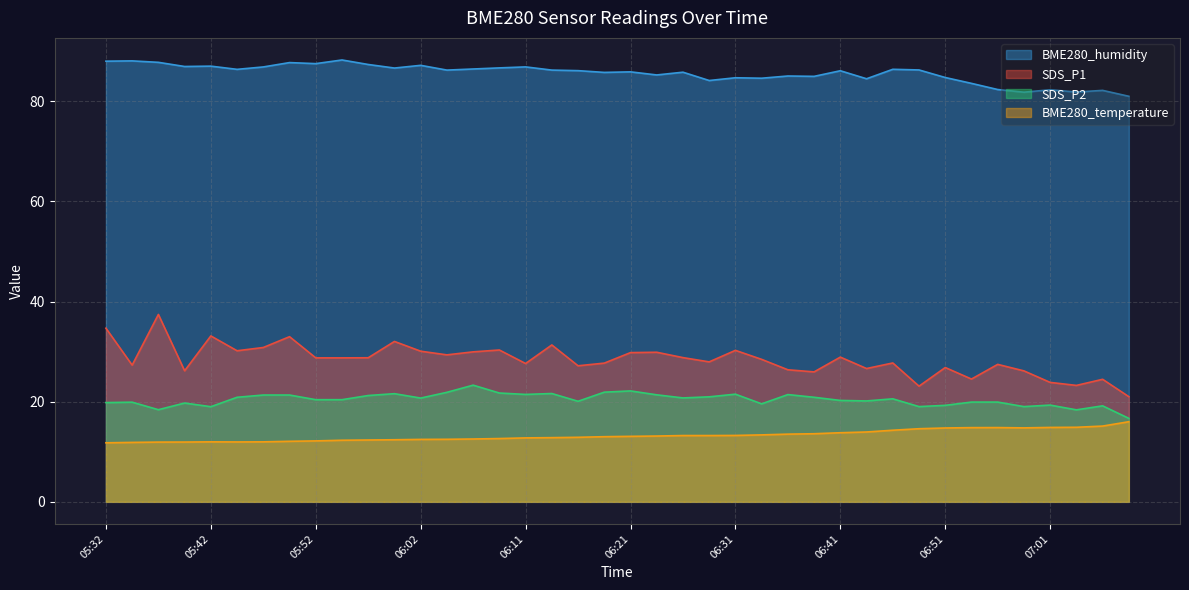

At which label does BME280_humidity reach its minimum?

07:12